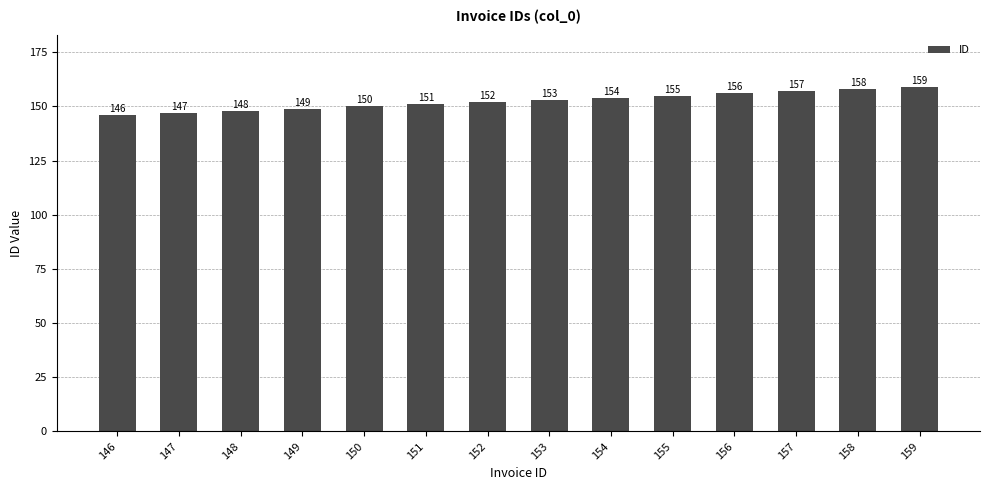

What is the smallest value displayed?

146